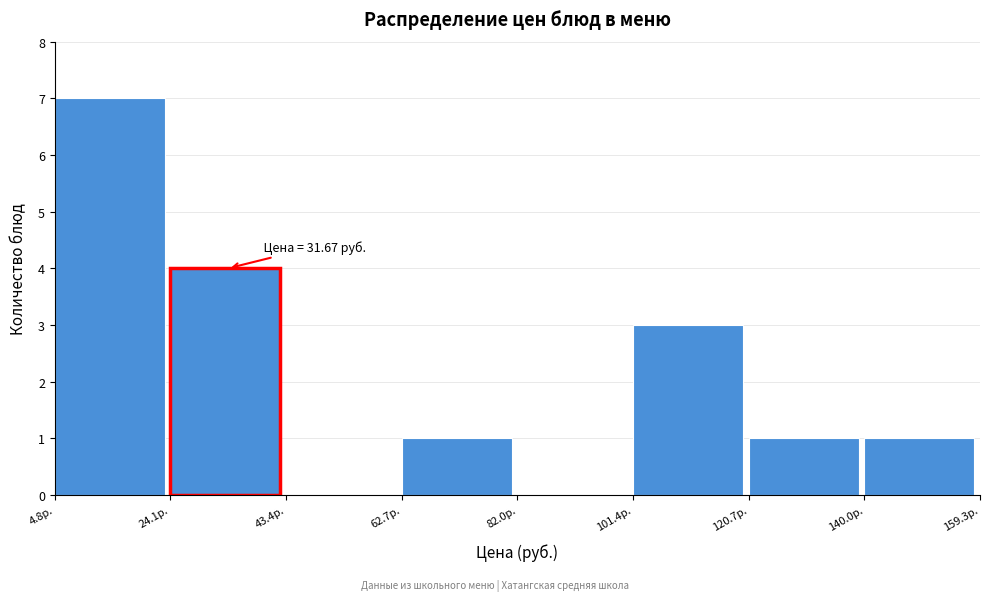

Over which range of the x-axis is the bar tallest?

4 to 24